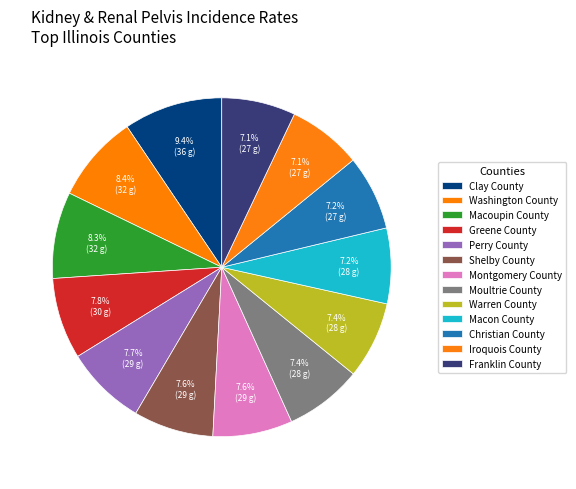

How many slices are in this pie chart?

13